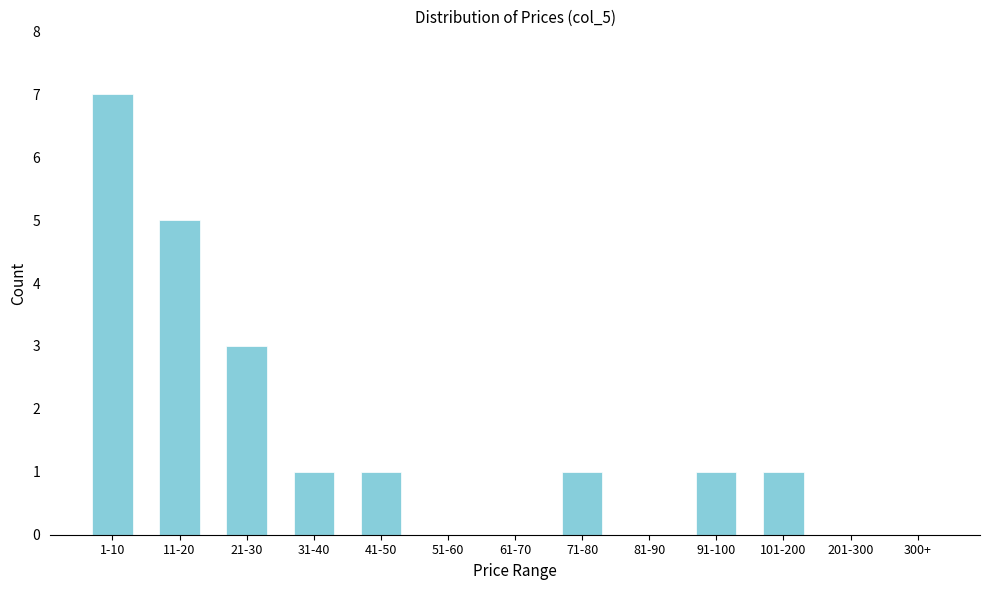

Reading right to left, what are all the values shown in this chart?

300+=0	201-300=0	101-200=1	91-100=1	81-90=0	71-80=1	61-70=0	51-60=0	41-50=1	31-40=1	21-30=3	11-20=5	1-10=7